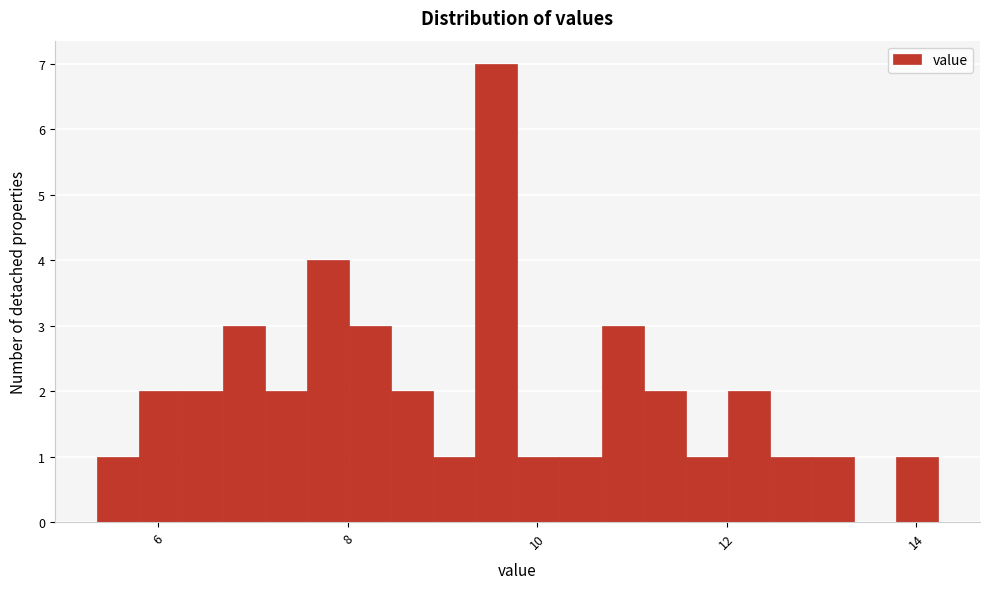

Read against the x-axis, roughly where is the centre of the tallest bar?

9.6